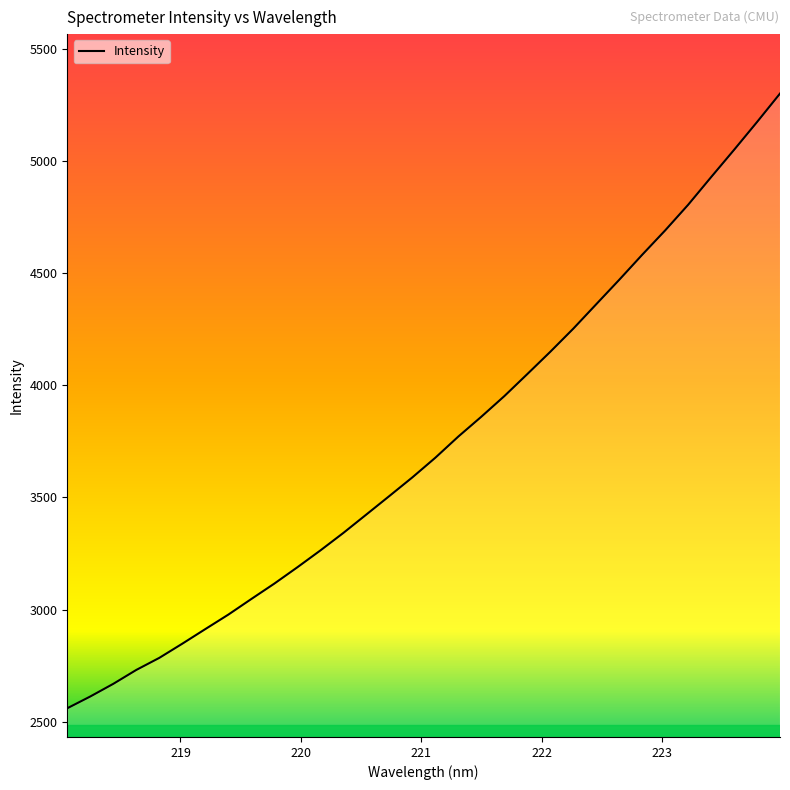

What is the smallest value displayed?

2560.6